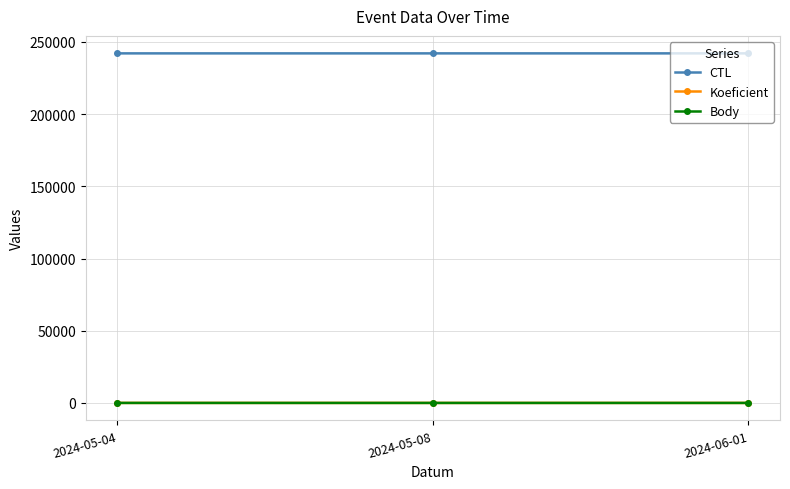

Where does the CTL series first go above 242107?

2024-06-01